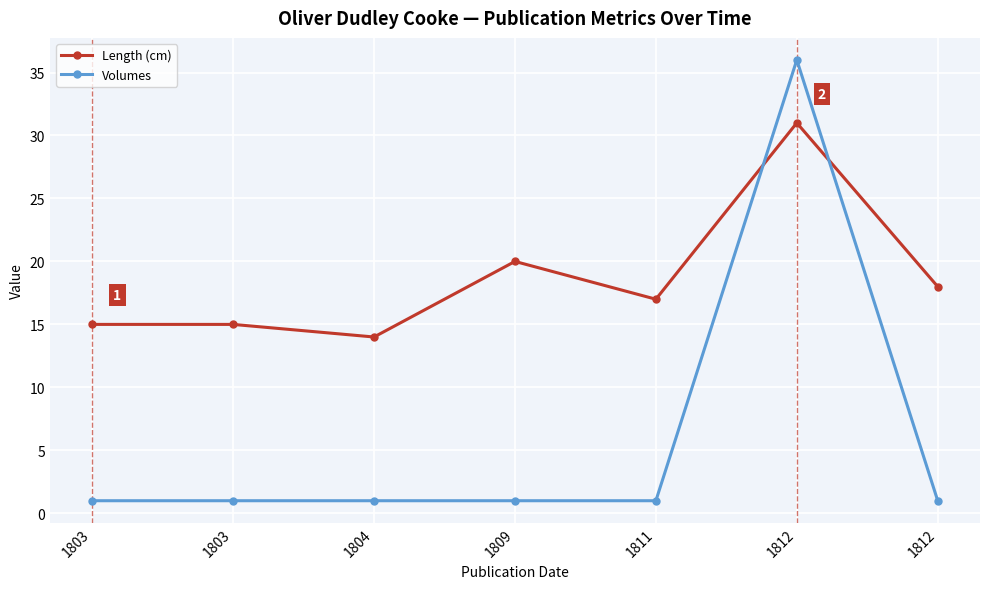

What are all the series names shown in the legend?

Length (cm), Volumes